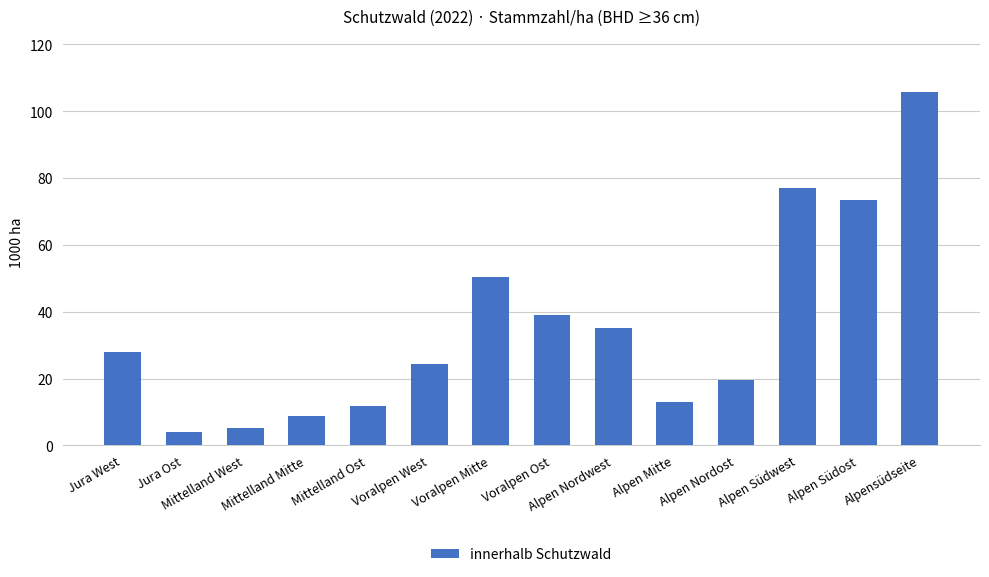

What is the sum of all values?

496.0